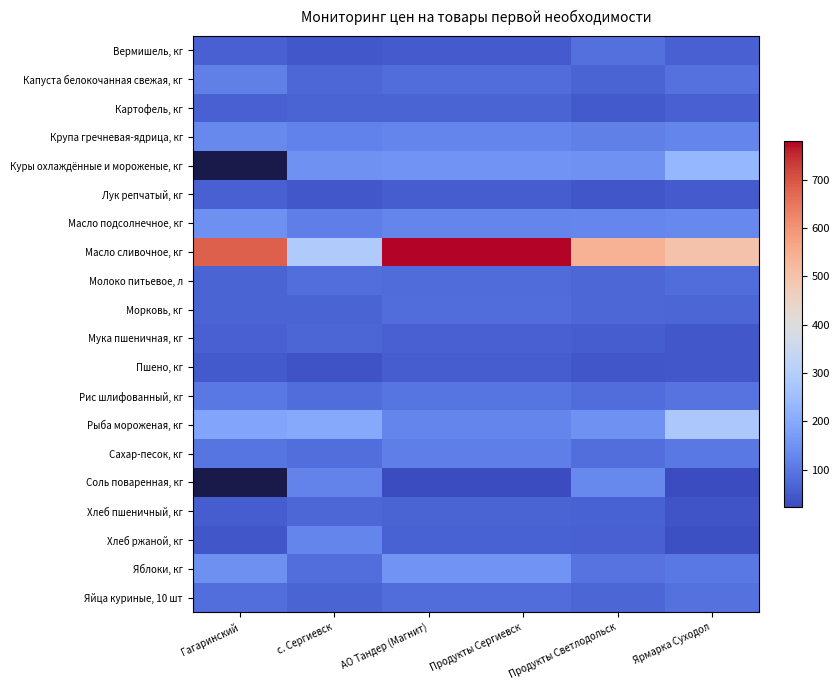

Between Продукты Сергиевск and Ярмарка Суходол, which series saw the biggest shift?

Масло сливочное, кг